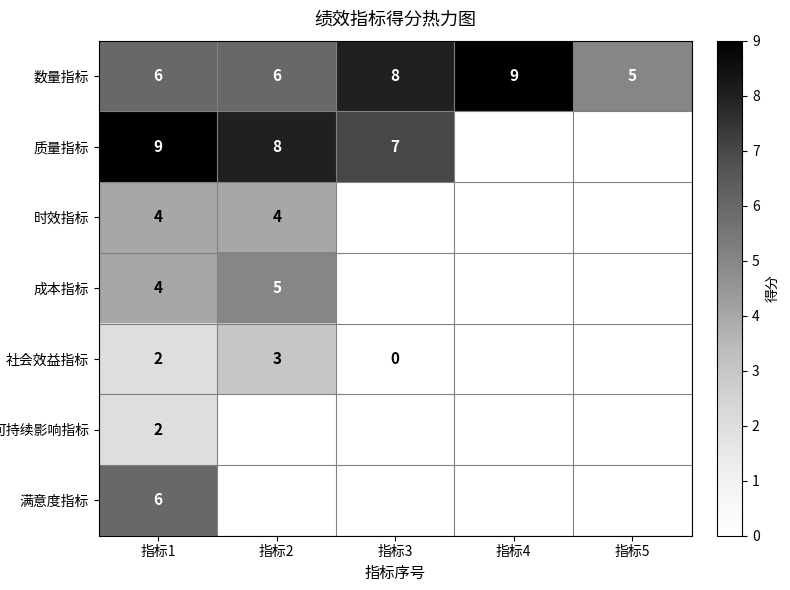

What is the spread (max minus min) of values at 指标1?

7